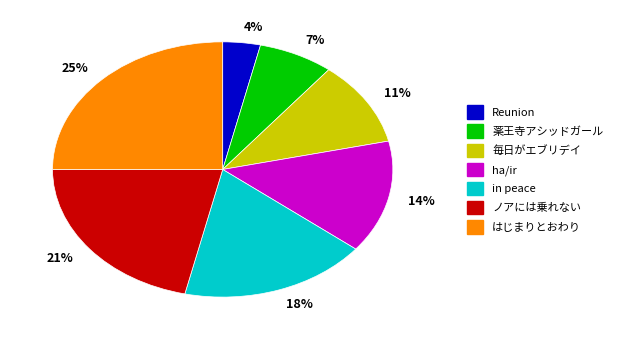

Which slice is the smallest?

4%